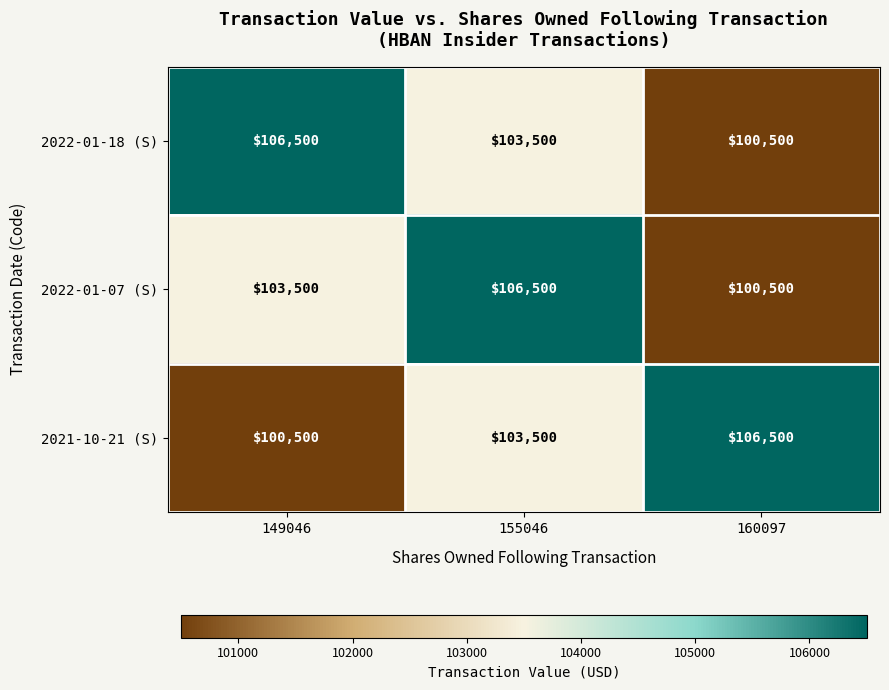

The 2021-10-21 (S) series shows 68196 at 149046. True or false?

False